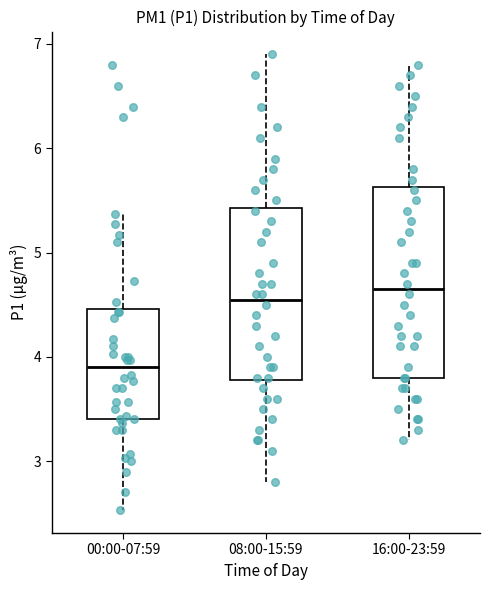

Which box is the tallest, from its lower edge to its upper edge?

16:00-23:59